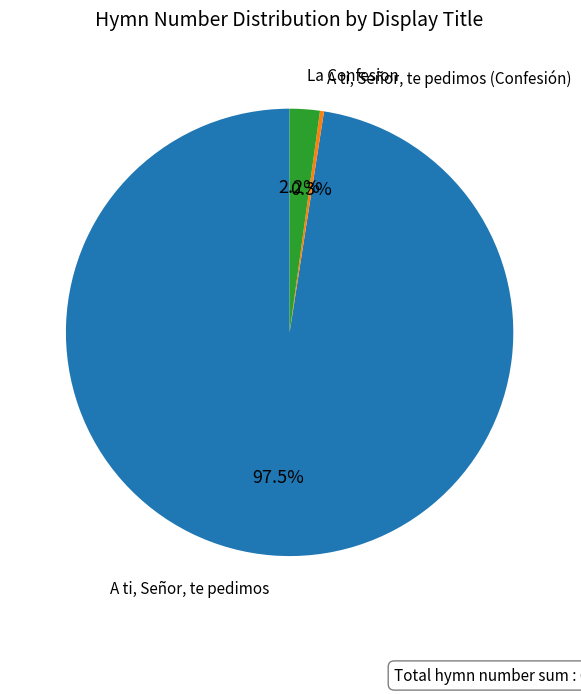

Rank the categories by value from highest to lowest.

A ti, Señor, te pedimos, La Confesion, A ti, Señor, te pedimos (Confesión)